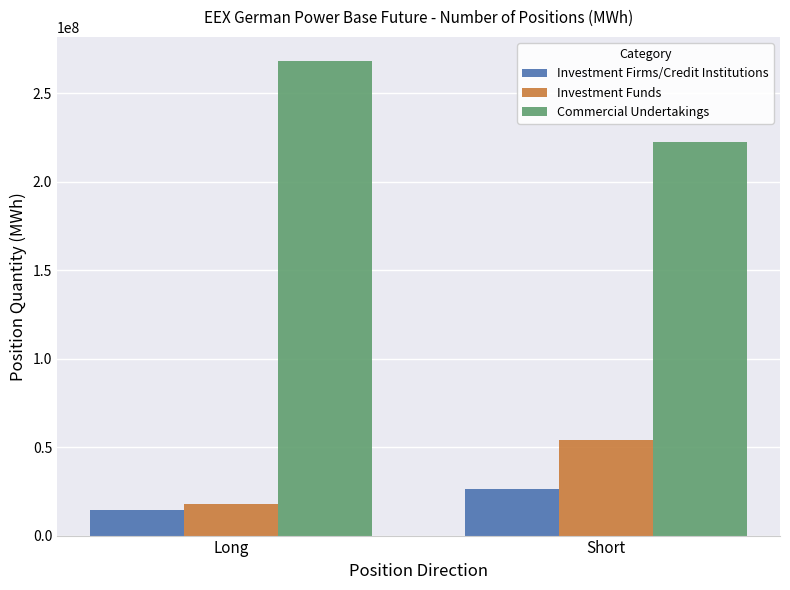

The value of Investment Firms/Credit Institutions at Short is 26299488.7. True or false?

True